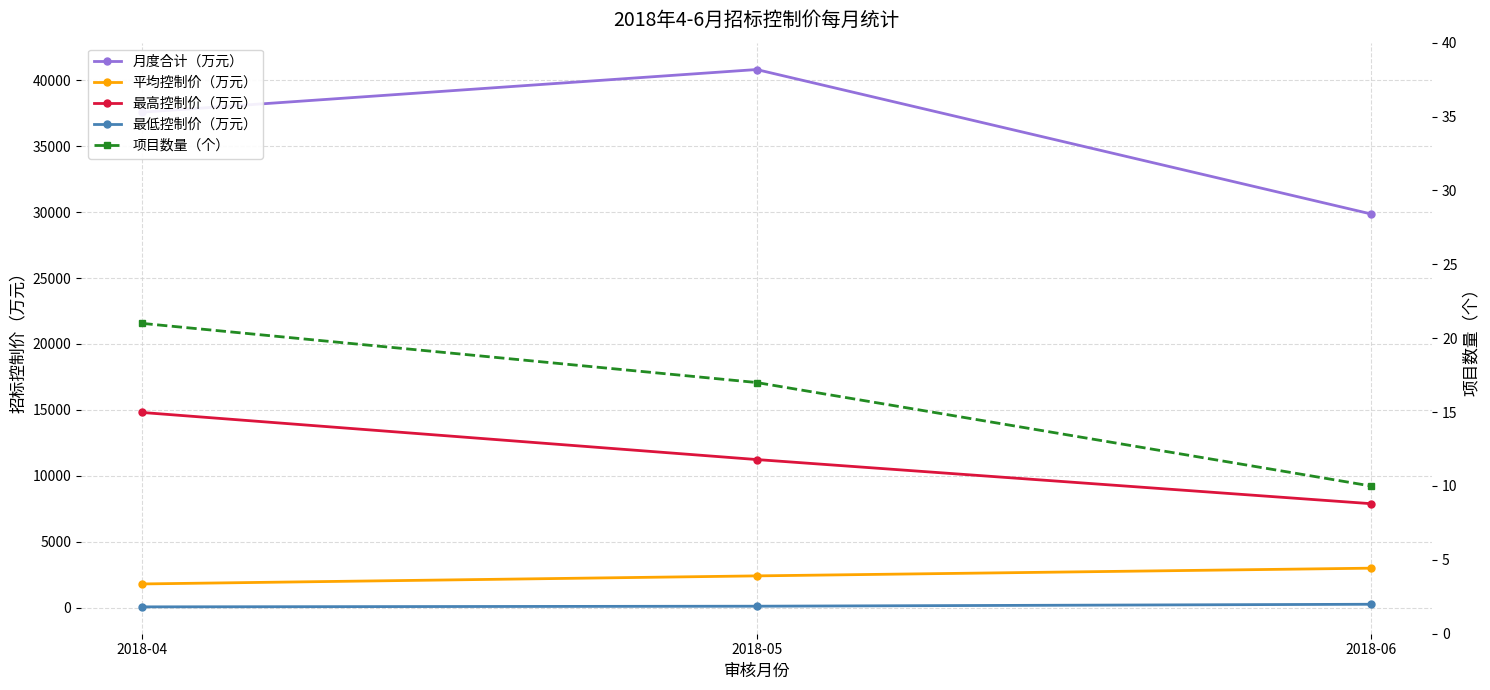

Read the 最低控制价（万元） value at 2018-06.

248.6